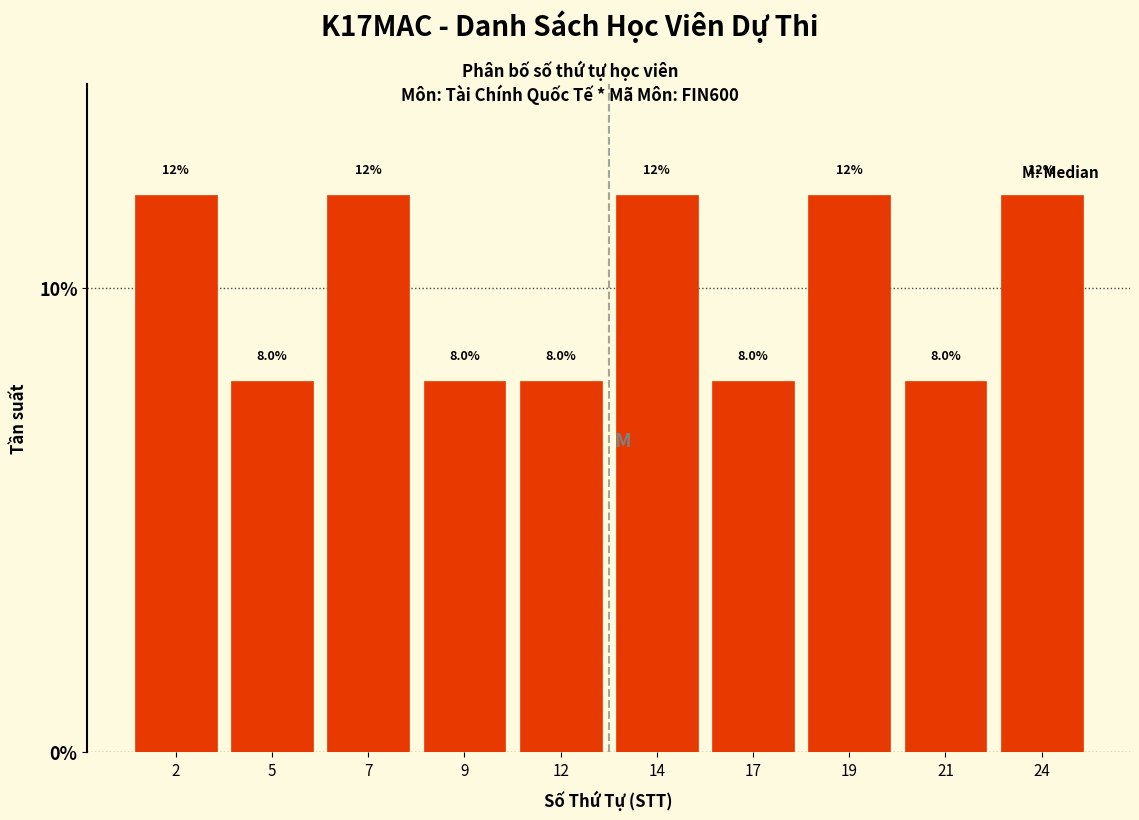

Reading right to left, what are all the values shown in this chart?

24=12	21=8	19=12	17=8	14=12	12=8	9=8	7=12	5=8	2=12